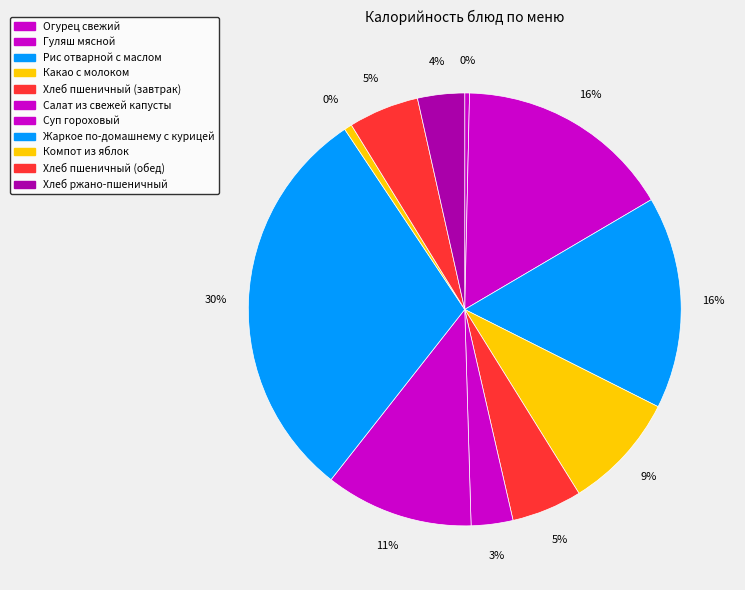

True or false: Суп гороховый accounts for 11% of the total.

True